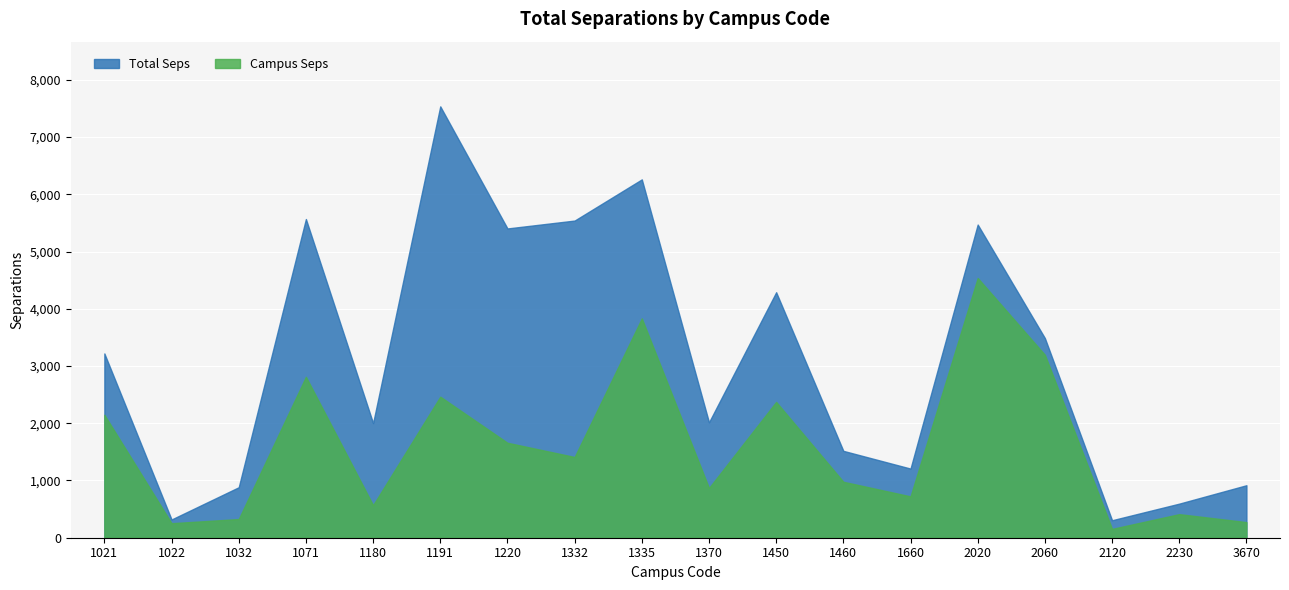

Which has a higher value, 1180 or 2230?

1180